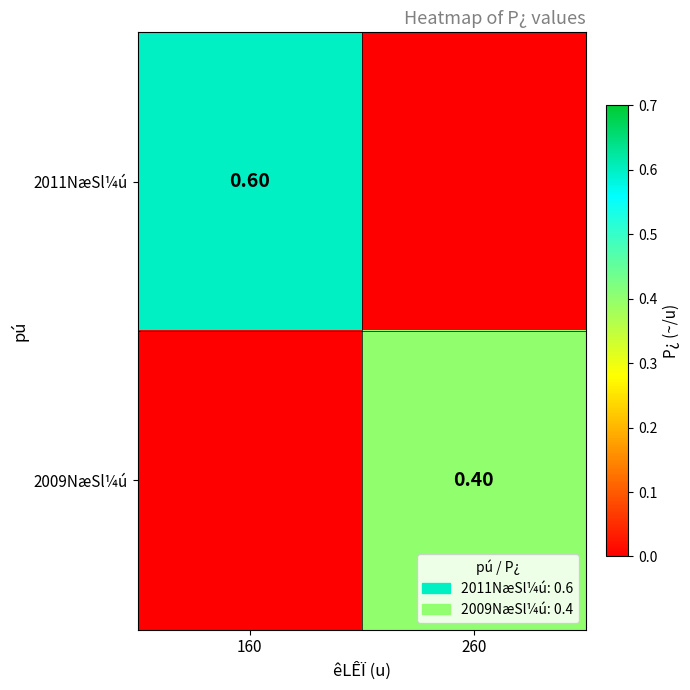

Is the value of 2011NæSl¼ú at 160 greater than the value of 2009NæSl¼ú at 260?

Yes